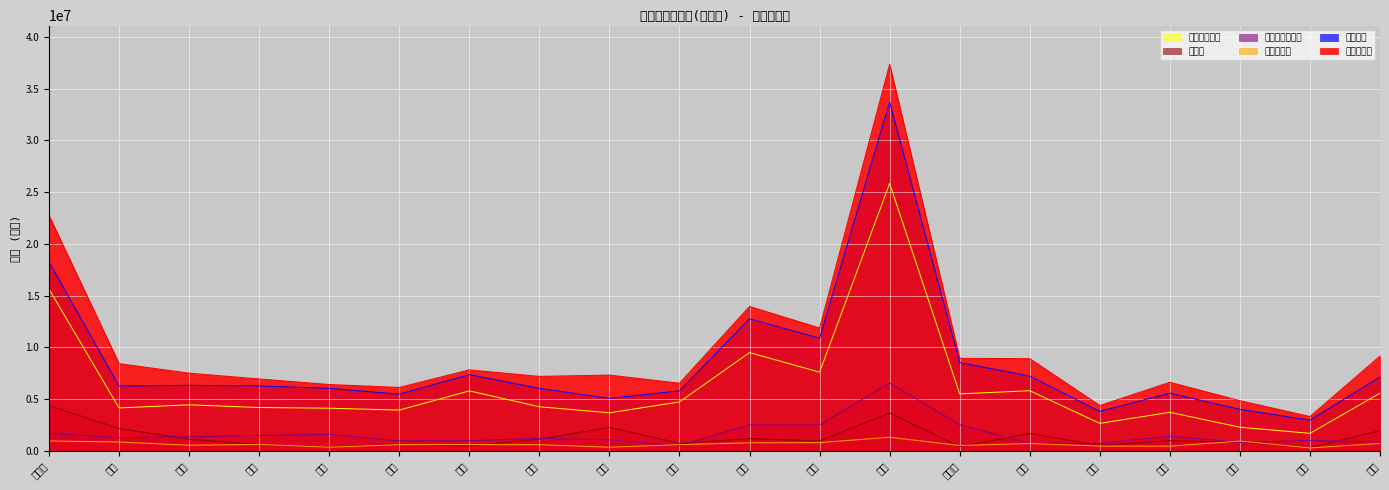

What is the spread (max minus min) of values at 秋田?

6063199